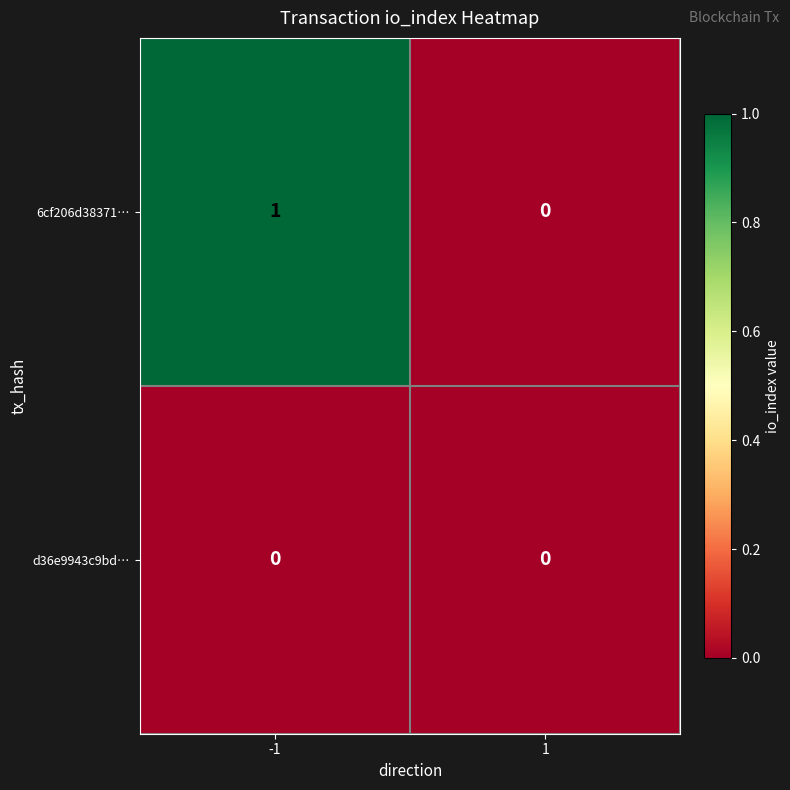

List the series in order of their peak value, lowest first.

d36e9943c9bd…, 6cf206d38371…